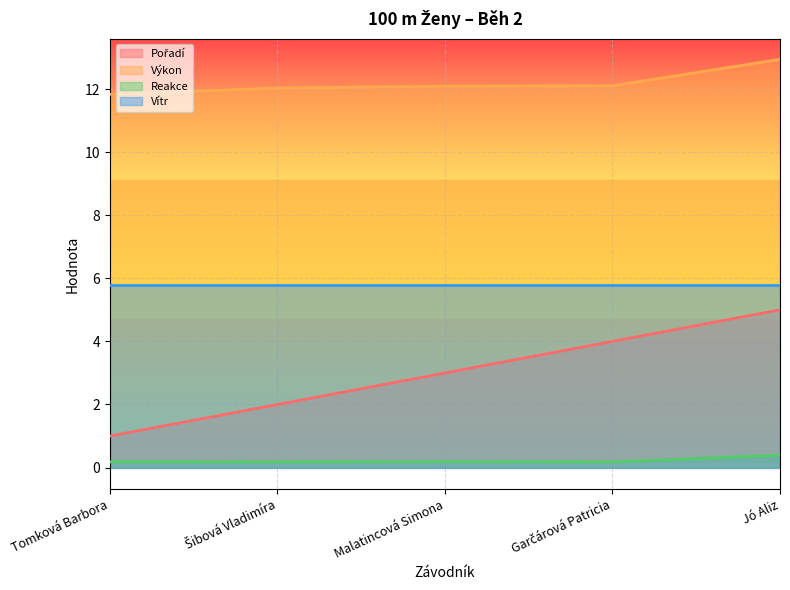

What position from the left is Malatincová Simona?

3